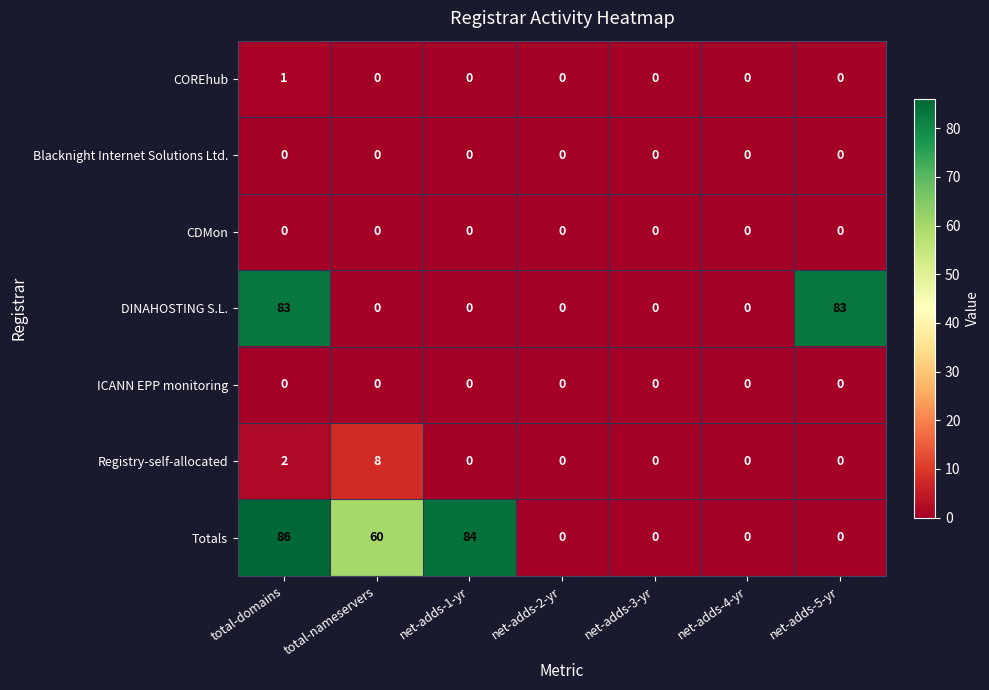

Between total-nameservers and net-adds-3-yr, which series saw the biggest shift?

Totals